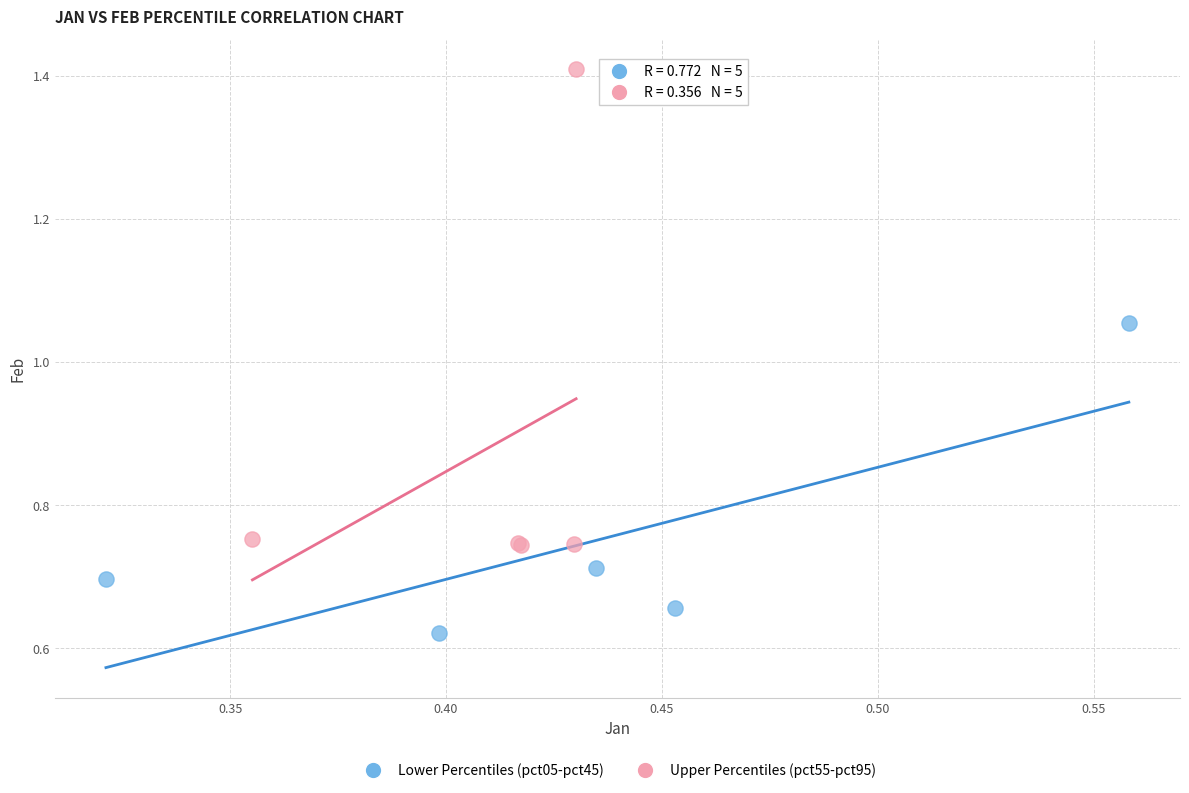

Which series contains the highest Y value?

Upper Percentiles (pct55-pct95)